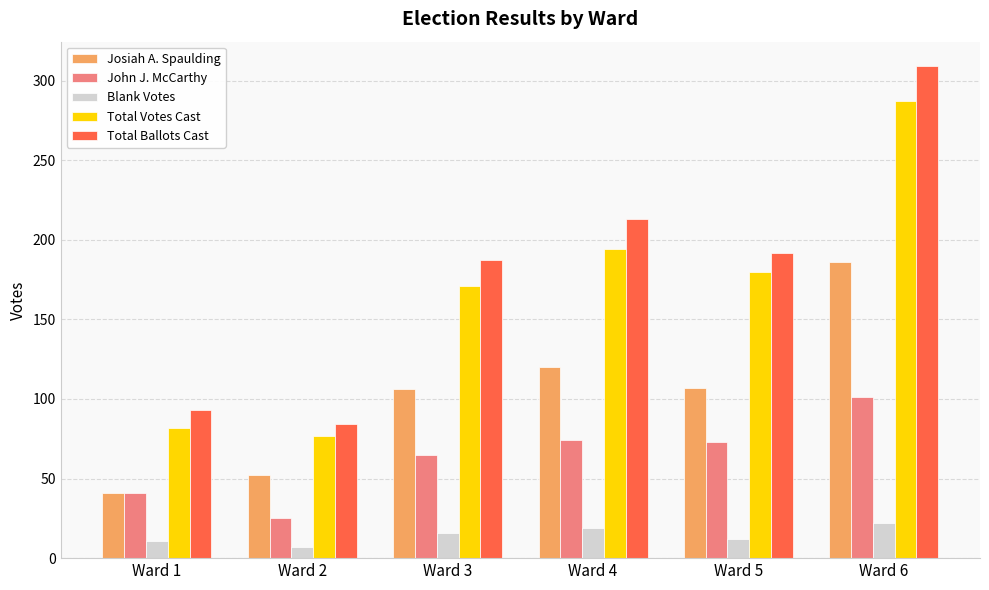

What is the minimum value shown in the chart?

7